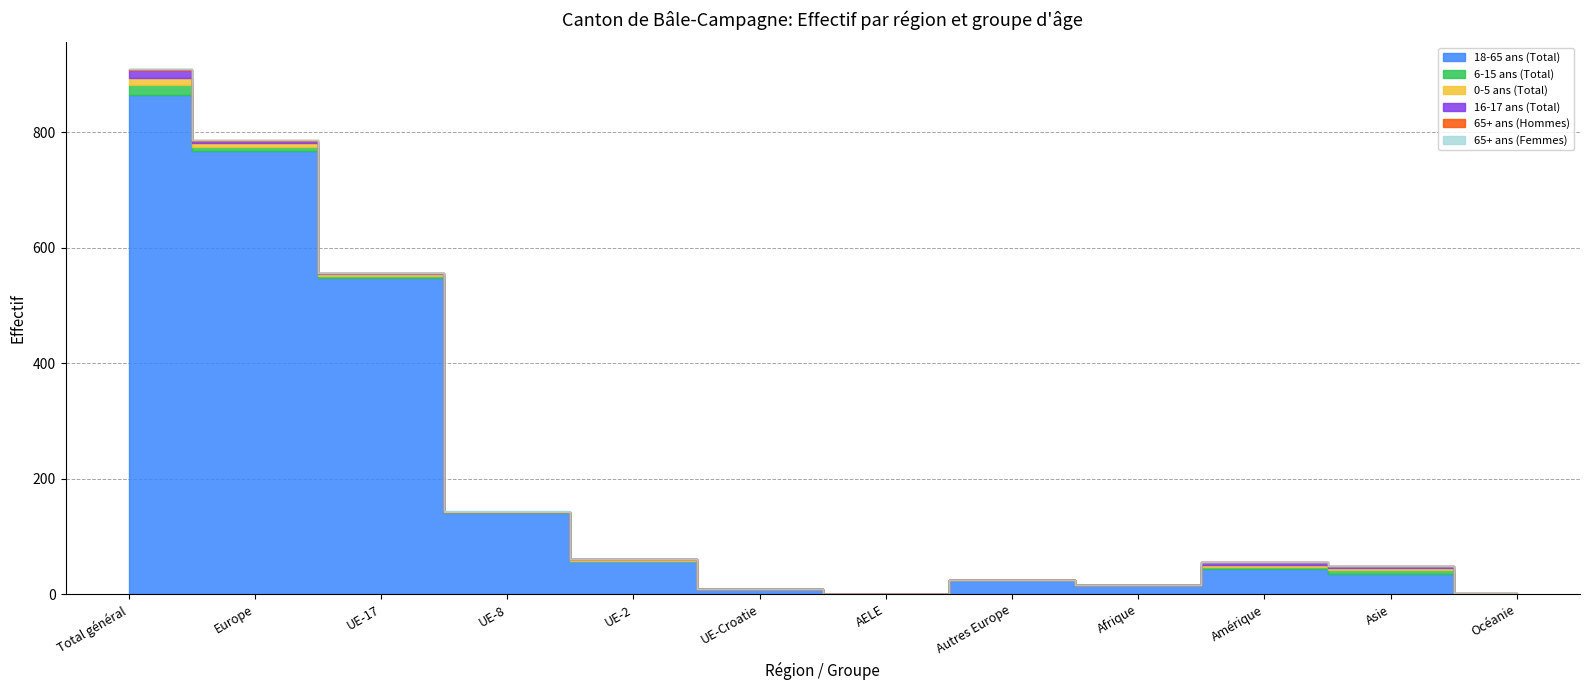

Reading left to right, what are all the values shown in this chart?

18-65 ans (Total): Total général=865	Europe=768	UE-17=547	UE-8=140	UE-2=57	UE-Croatie=9	AELE=0	Autres Europe=24	Afrique=16	Amérique=44	Asie=36	Océanie=1
6-15 ans (Total): Total général=17	Europe=7	UE-17=4	UE-8=2	UE-2=0	UE-Croatie=0	AELE=0	Autres Europe=1	Afrique=0	Amérique=4	Asie=6	Océanie=0
0-5 ans (Total): Total général=12	Europe=7	UE-17=3	UE-8=0	UE-2=4	UE-Croatie=0	AELE=0	Autres Europe=0	Afrique=0	Amérique=2	Asie=3	Océanie=0
16-17 ans (Total): Total général=14	Europe=3	UE-17=2	UE-8=1	UE-2=0	UE-Croatie=0	AELE=0	Autres Europe=0	Afrique=0	Amérique=6	Asie=4	Océanie=1
65+ ans (Hommes): Total général=1	Europe=1	UE-17=1	UE-8=0	UE-2=0	UE-Croatie=0	AELE=0	Autres Europe=0	Afrique=0	Amérique=0	Asie=0	Océanie=0
65+ ans (Femmes): Total général=1	Europe=1	UE-17=0	UE-8=1	UE-2=0	UE-Croatie=0	AELE=0	Autres Europe=0	Afrique=0	Amérique=0	Asie=0	Océanie=0